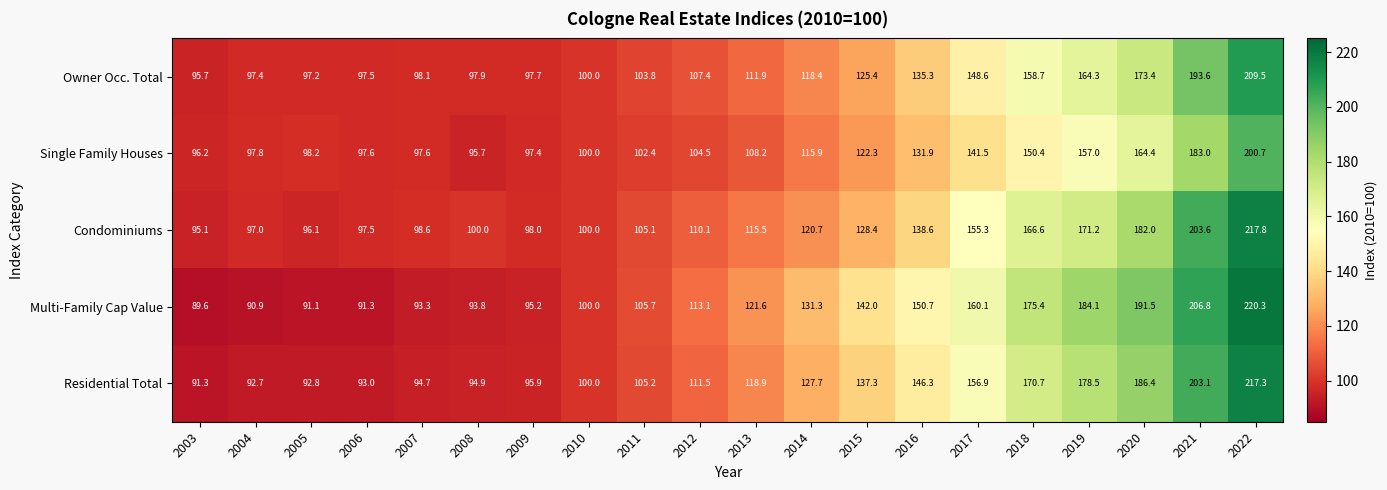

Which series has the largest range (max minus min)?

Multi-Family Cap Value